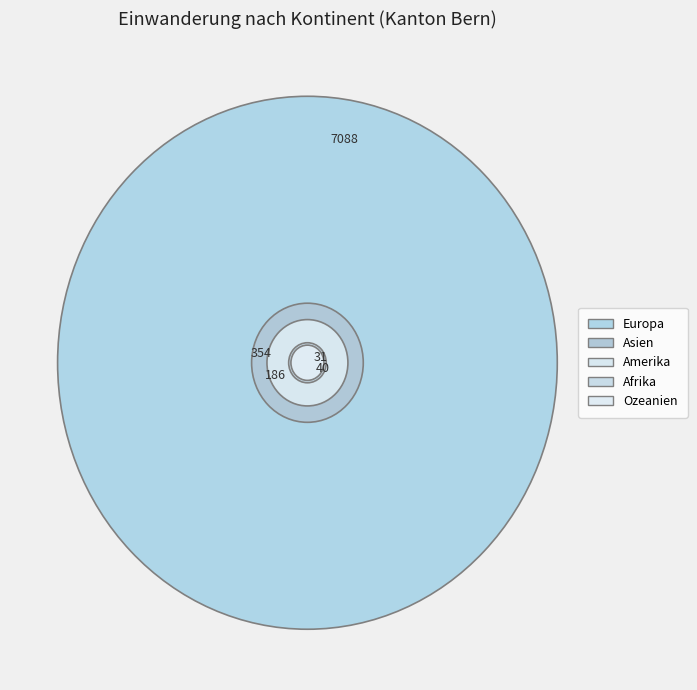

What portion of the pie excludes Europa?

7.9%